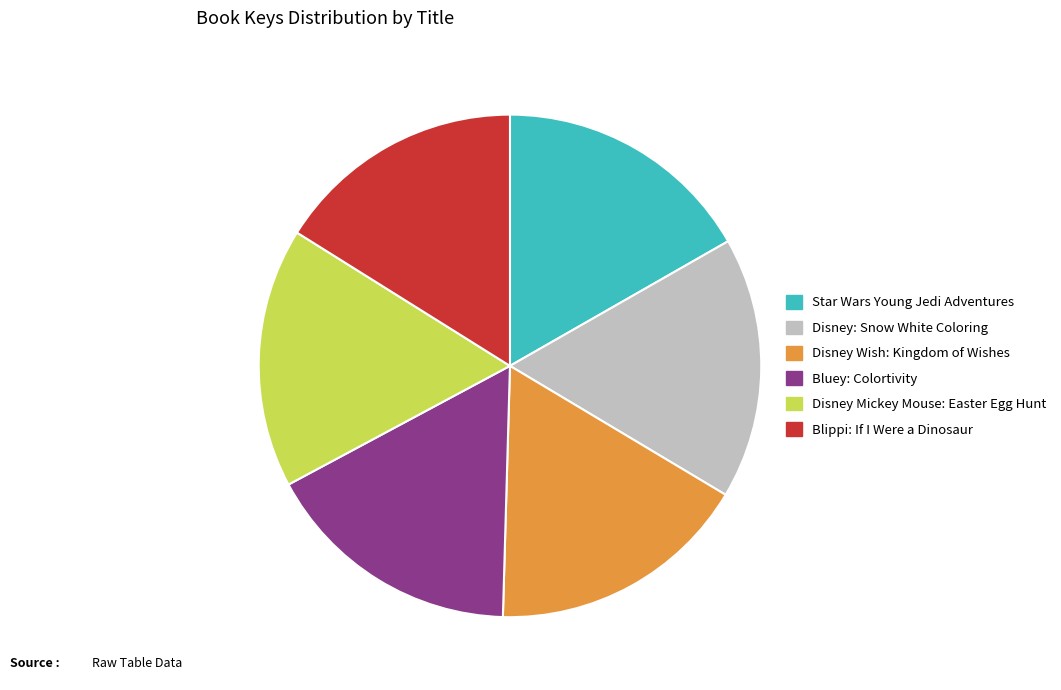

How many segments does this pie chart have?

6